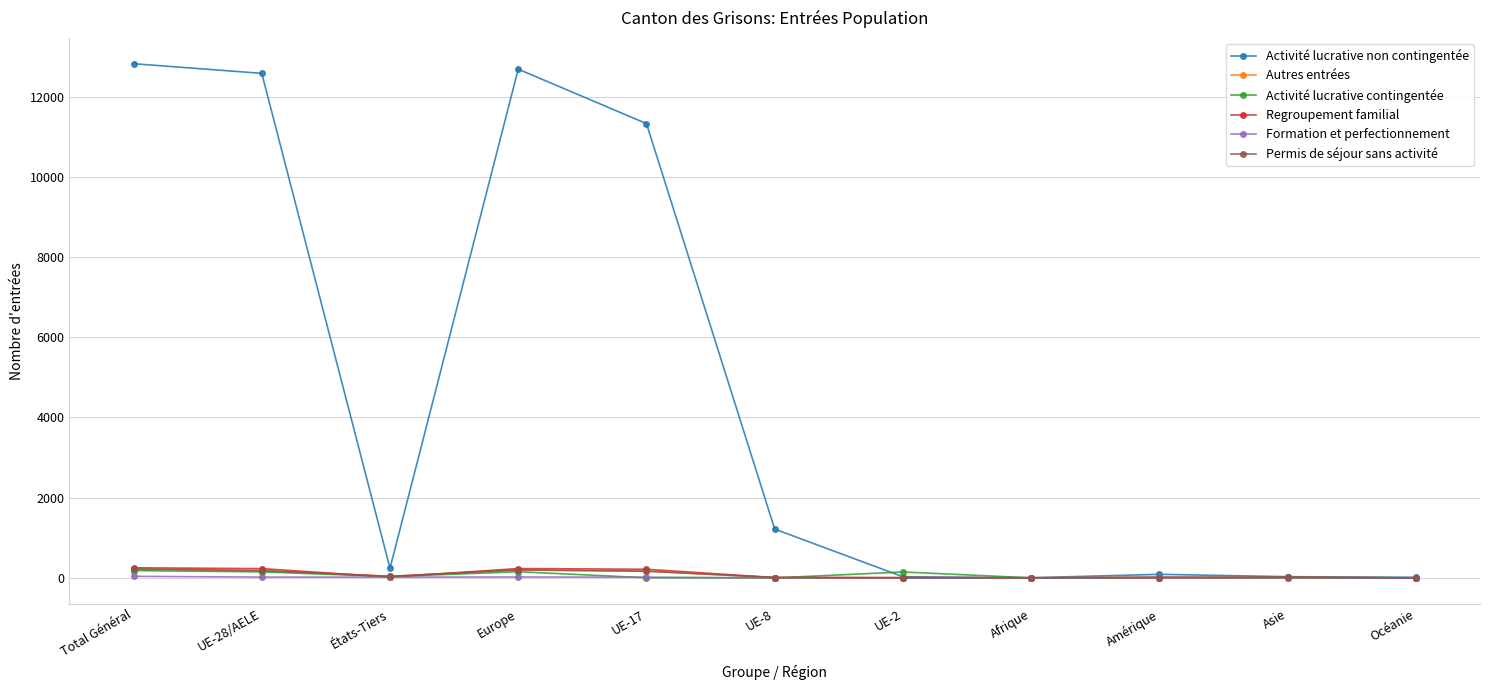

Between Total Général and Afrique, which series saw the biggest shift?

Activité lucrative non contingentée